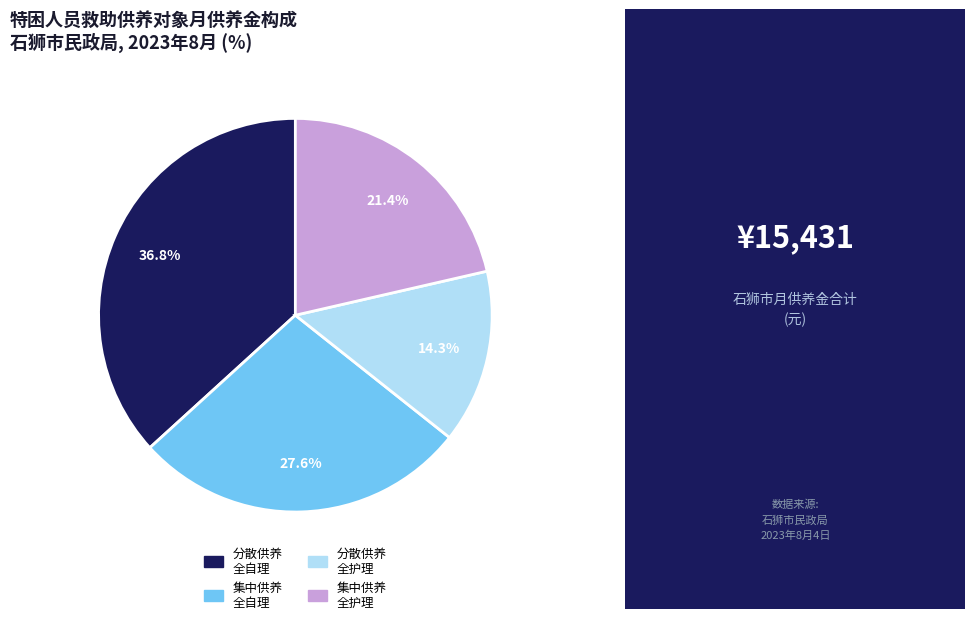

Count the number of slices in the pie.

4